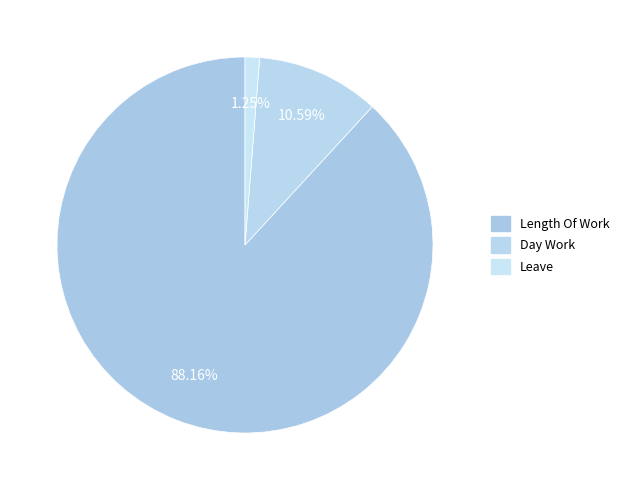

Which category has the smallest portion of the pie?

Leave